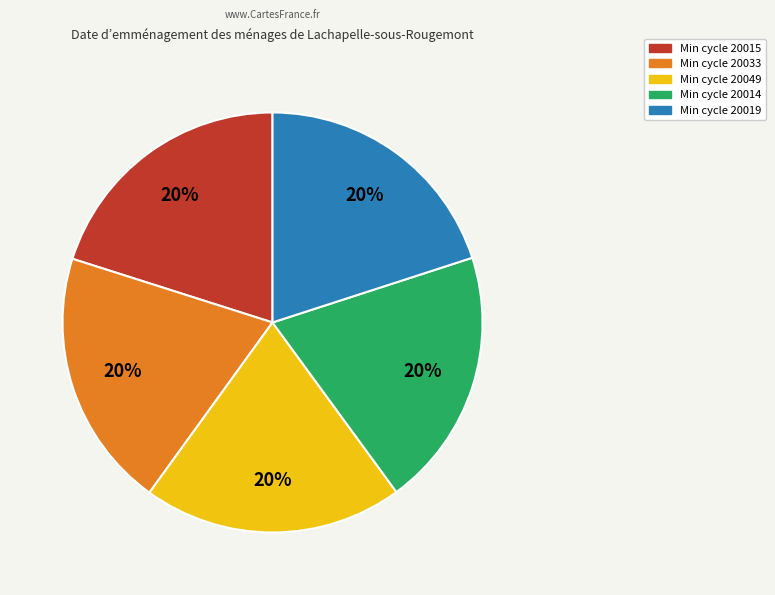

What is the ratio of the value at Min cycle 20019 to the value at Min cycle 20015?

1.0